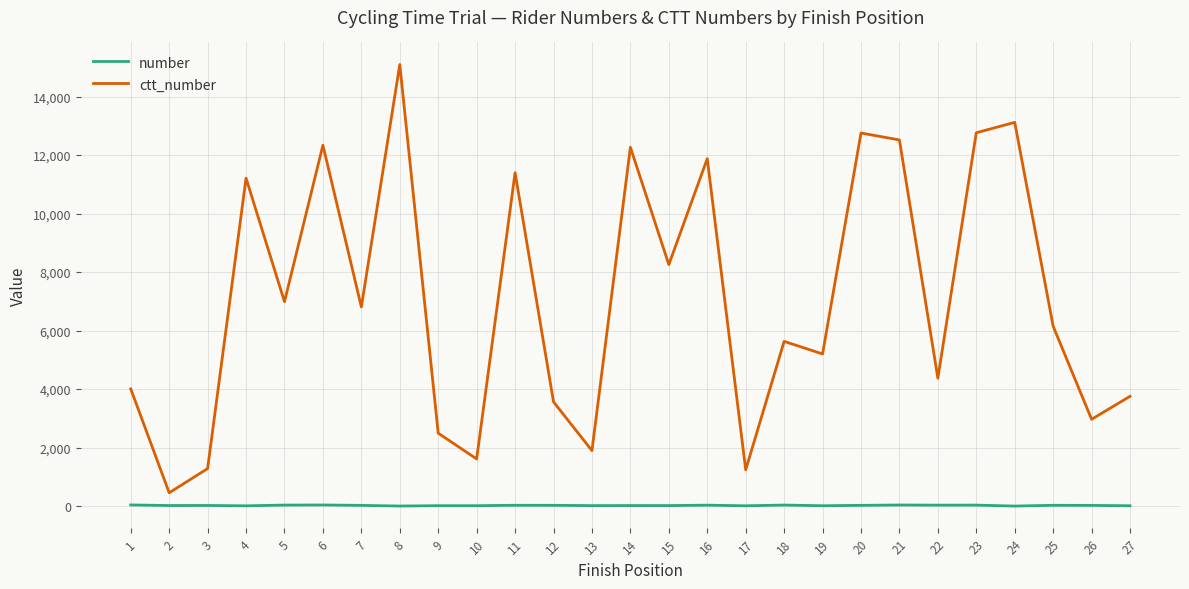

True or false: ctt_number and number cross at least once.

False